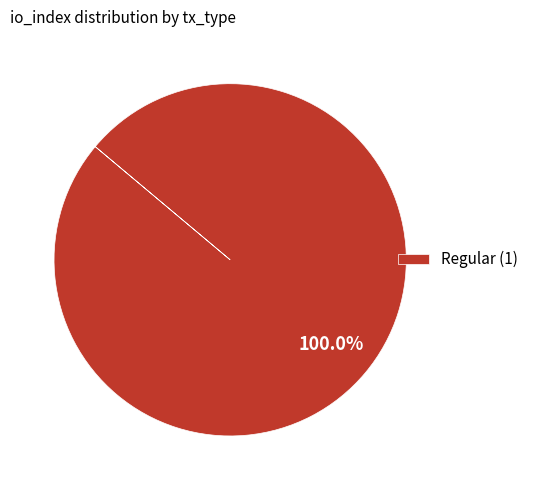

Does any single category account for the majority?

Yes